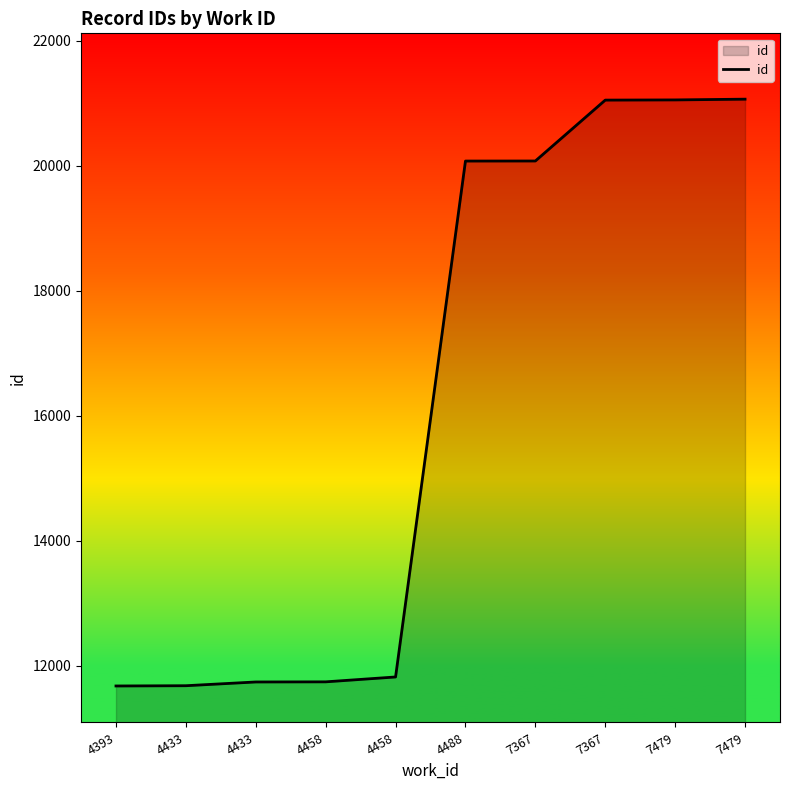

Reading left to right, list all the values displayed in this chart.

11675	11679	11739	11741	11819	20072	20073	21047	21050	21062